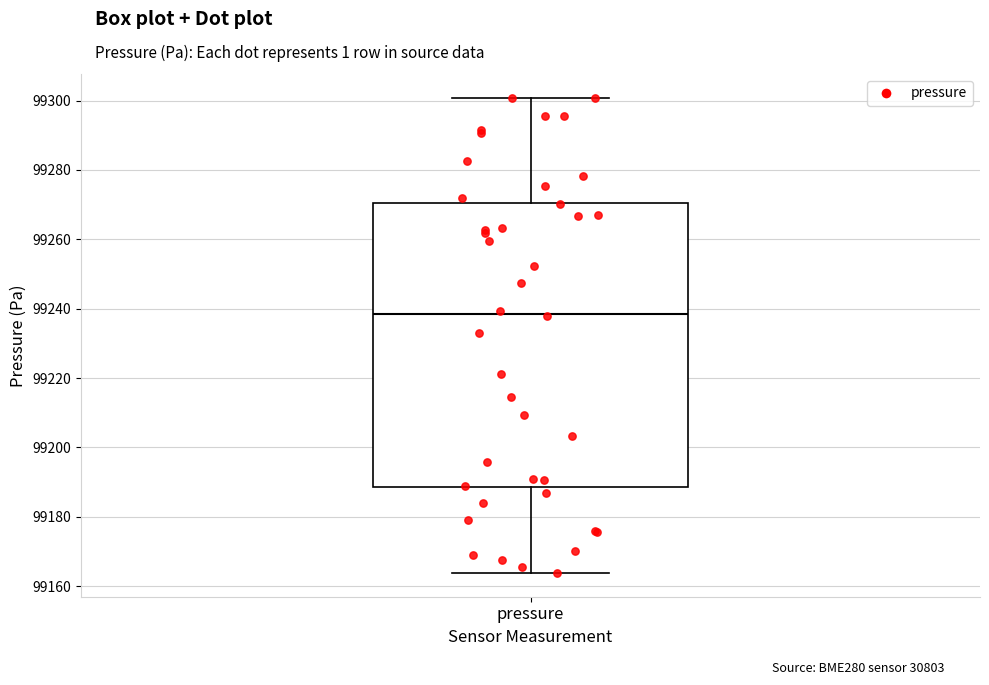

Read this box plot against the y-axis: the position of the median line, the range covered by the box, and the ends of both whiskers. The values are not printed on the chart, so give them approximately, as read against the axis.

median 99238, box 99188 to 99270, whiskers 99164 to 99300